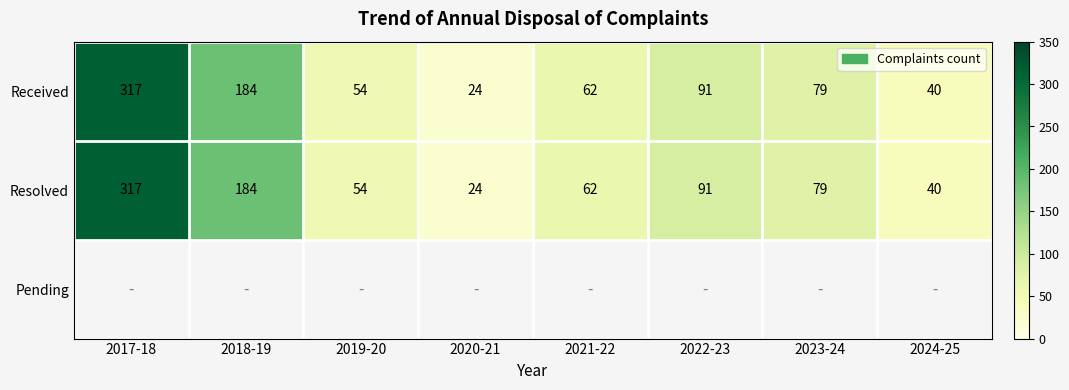

Where is Resolved nearest to the value 170?

2018-19